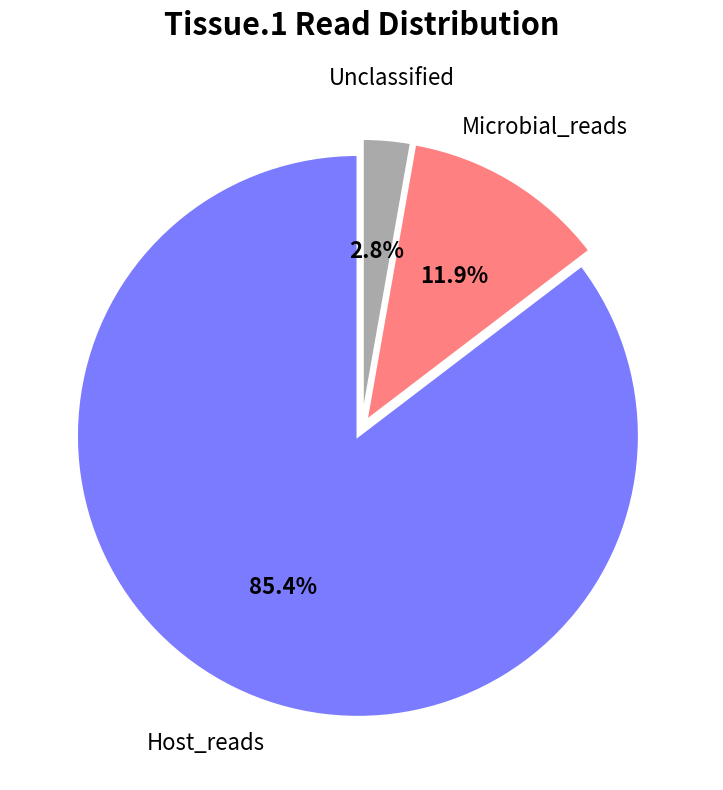

Does any single category account for the majority?

Yes